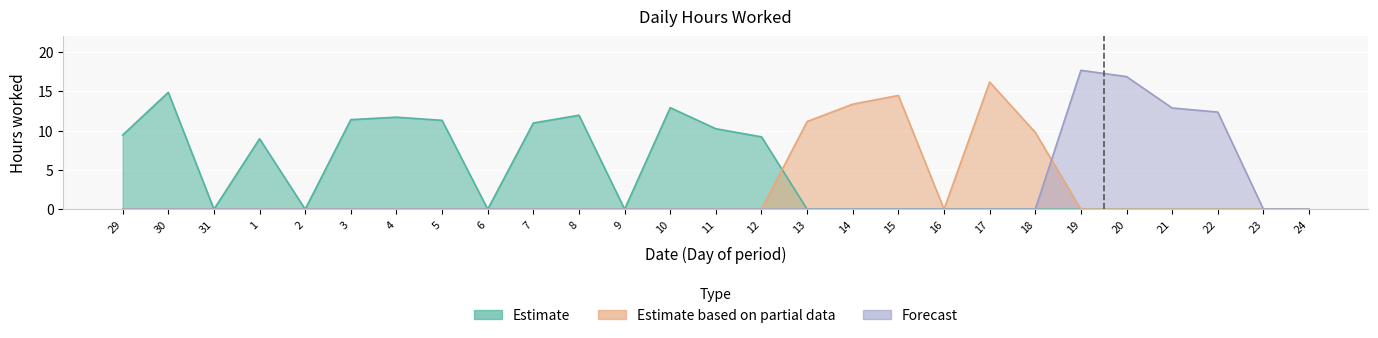

What is the label of the 13th point from the right?

12